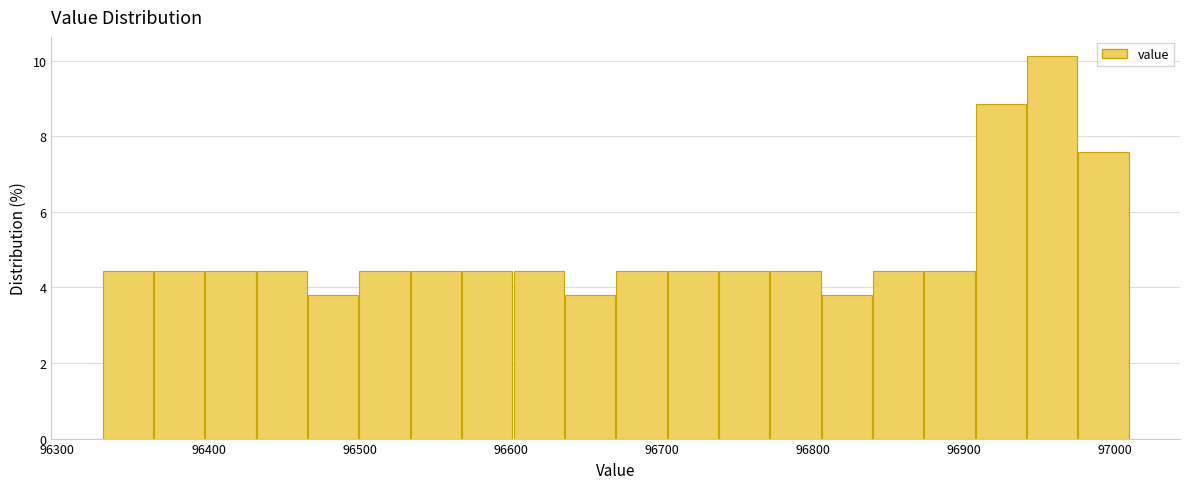

Read against the x-axis, roughly where is the centre of the tallest bar?

96960